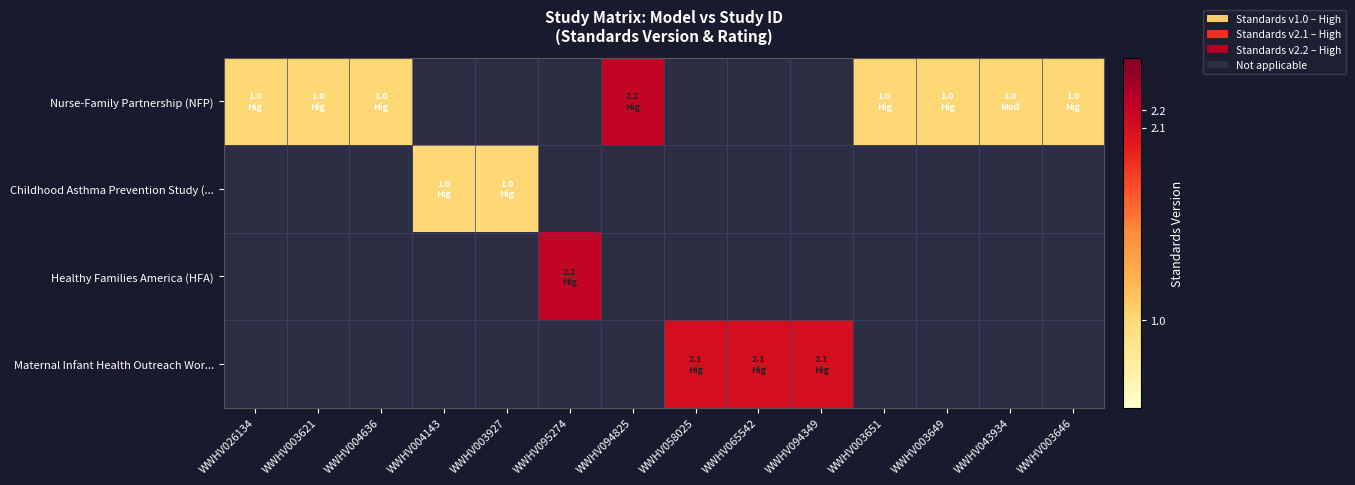

Which series has the largest range (max minus min)?

Nurse-Family Partnership (NFP)